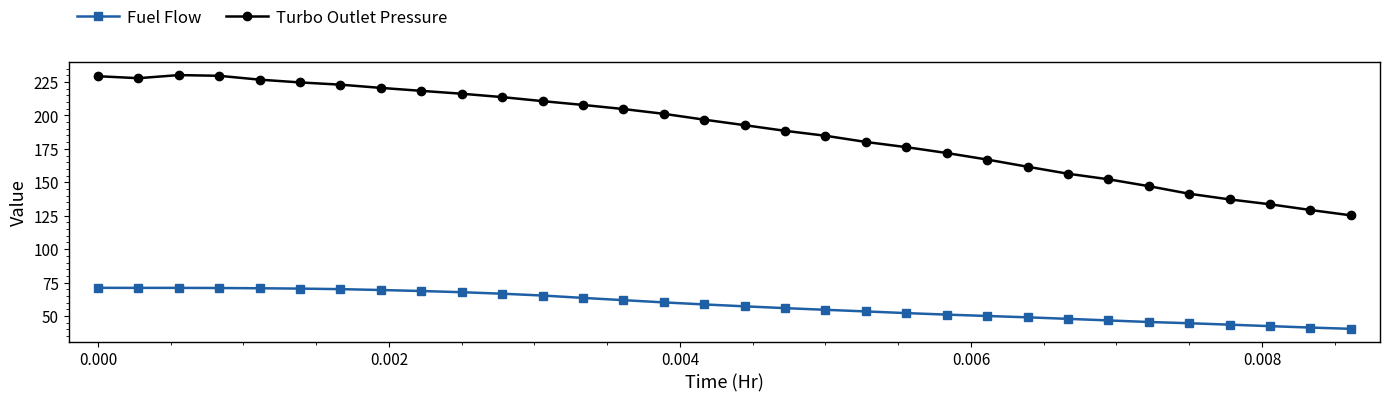

True or false: Turbo Outlet Pressure has more than 0 interior local peaks.

True